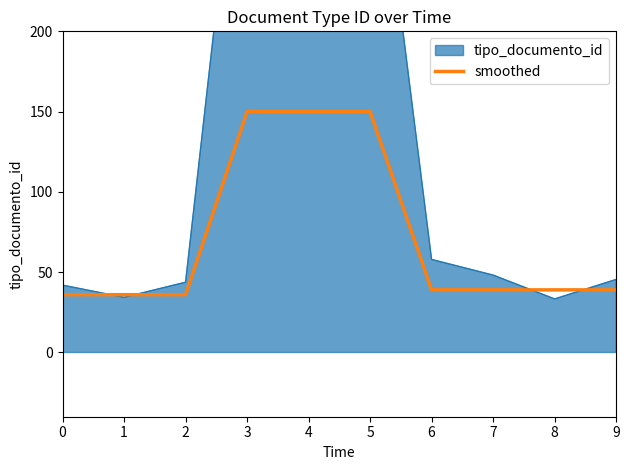

True or false: the data has more than 1 interior local peaks.

False